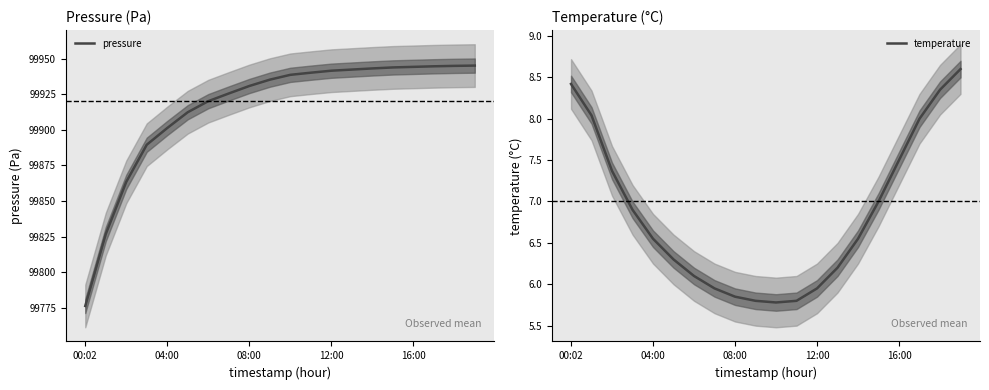

Which series has the widest spread of values?

pressure